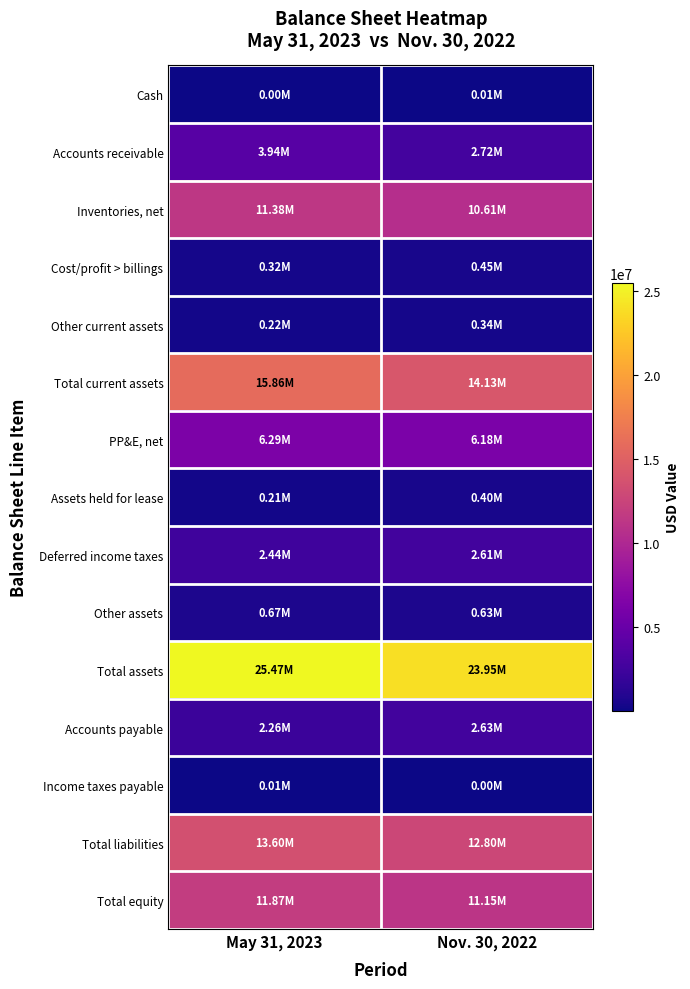

Reading left to right, list all the values displayed in this chart.

Cash: May 31, 2023=2298	Nov. 30, 2022=5055
Accounts receivable: May 31, 2023=3936349	Nov. 30, 2022=2722298
Inventories, net: May 31, 2023=11382211	Nov. 30, 2022=10611552
Cost/profit > billings: May 31, 2023=322339	Nov. 30, 2022=450906
Other current assets: May 31, 2023=220380	Nov. 30, 2022=343618
Total current assets: May 31, 2023=15863577	Nov. 30, 2022=14133429
PP&E, net: May 31, 2023=6293148	Nov. 30, 2022=6178917
Assets held for lease: May 31, 2023=209172	Nov. 30, 2022=400325
Deferred income taxes: May 31, 2023=2438182	Nov. 30, 2022=2605395
Other assets: May 31, 2023=666258	Nov. 30, 2022=630248
Total assets: May 31, 2023=25470337	Nov. 30, 2022=23948314
Accounts payable: May 31, 2023=2257058	Nov. 30, 2022=2630966
Income taxes payable: May 31, 2023=5000	Nov. 30, 2022=3500
Total liabilities: May 31, 2023=13597183	Nov. 30, 2022=12797677
Total equity: May 31, 2023=11873154	Nov. 30, 2022=11150637